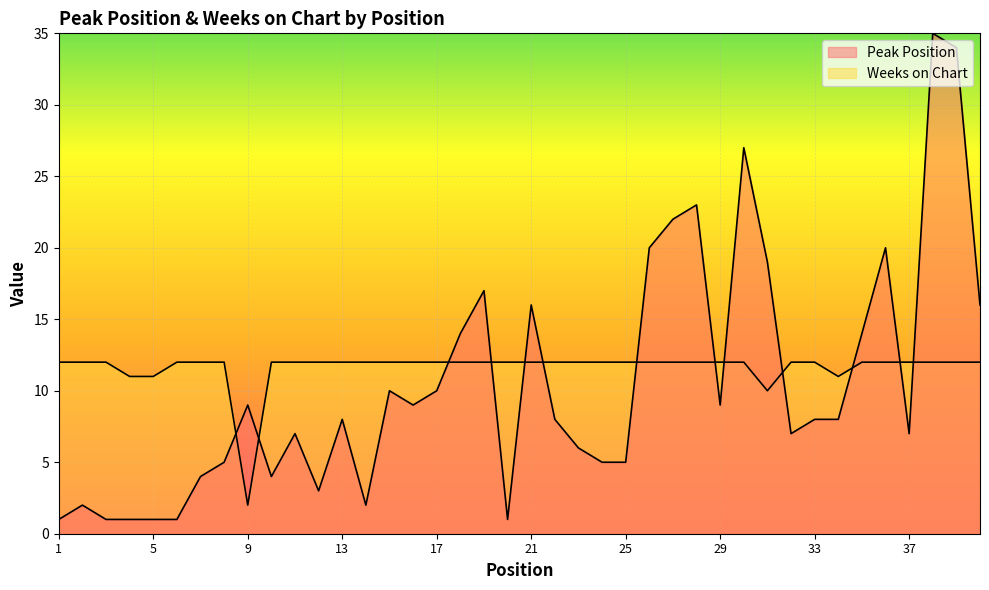

In Weeks on Chart, how many points are lower than both neighbors (excluding endpoints)?

3